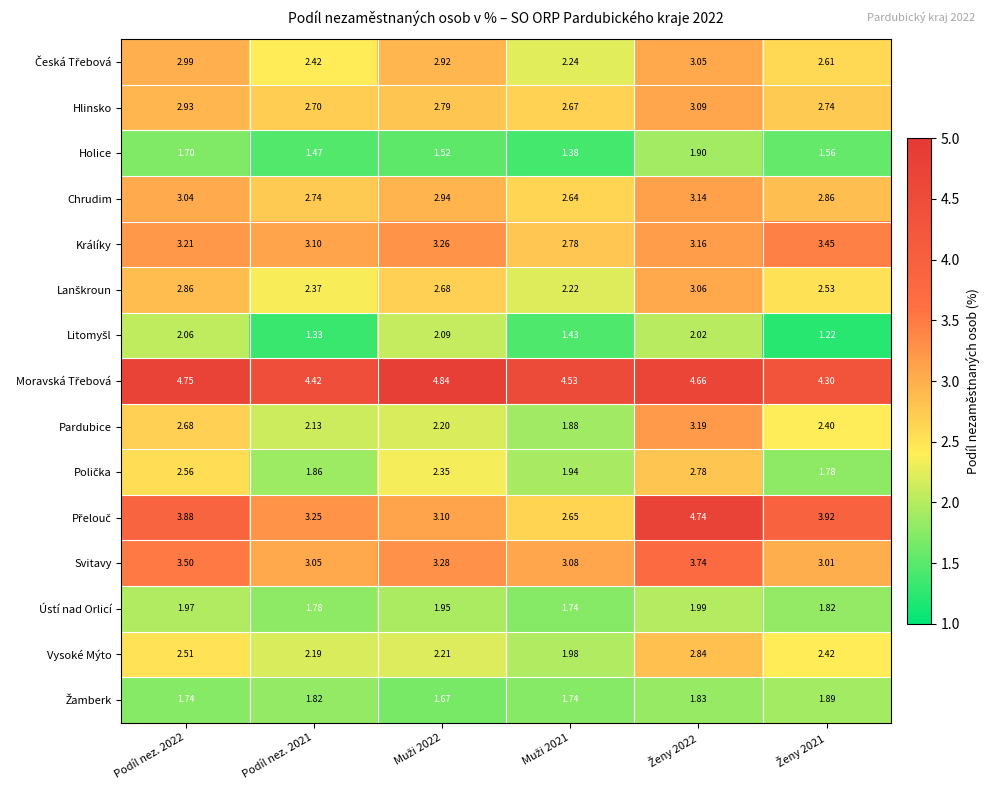

At how many categories does at least one series exceed 1?

6